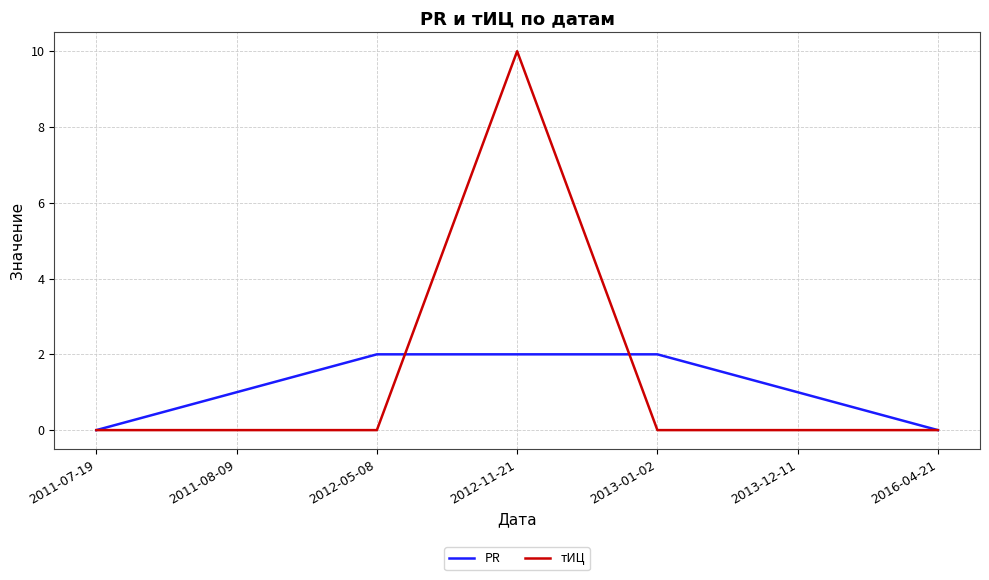

What is the difference between the maximum and minimum values in the тИЦ series?

10